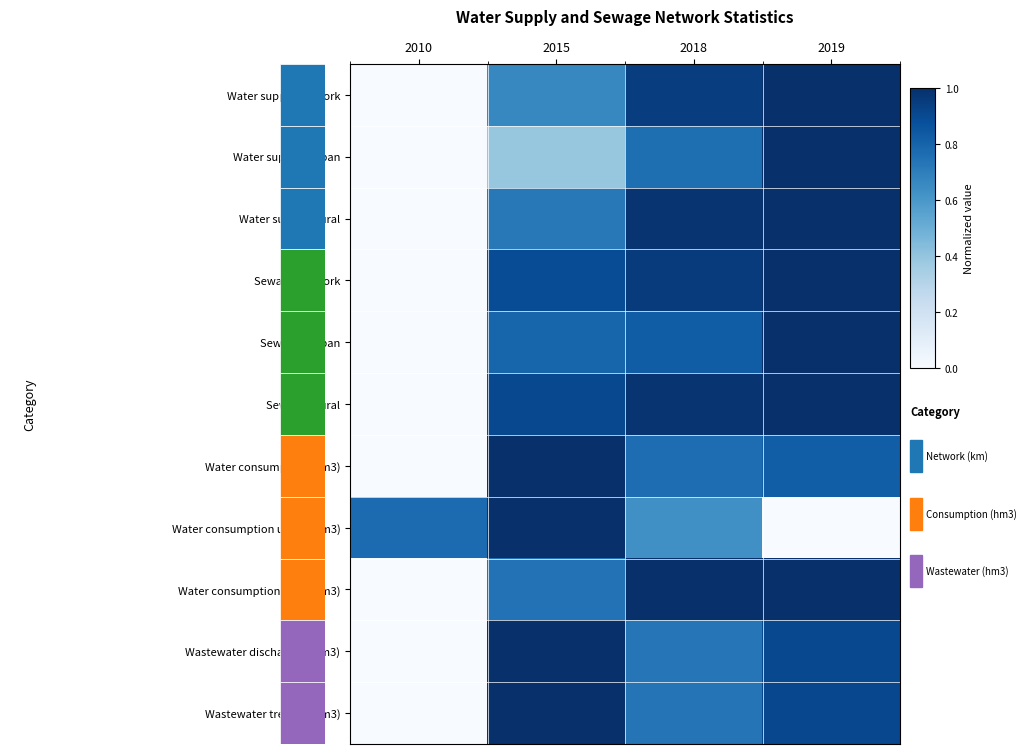

At how many categories does at least one series exceed 0?

4